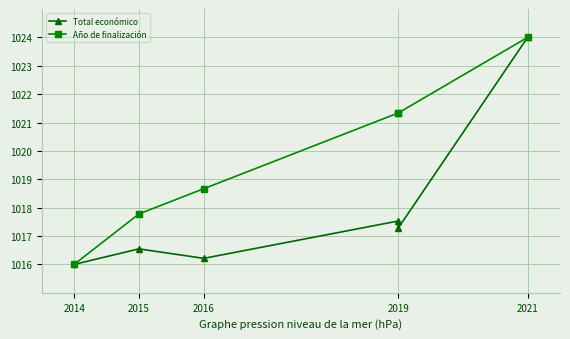

What is the minimum value shown in the chart?

1016.0